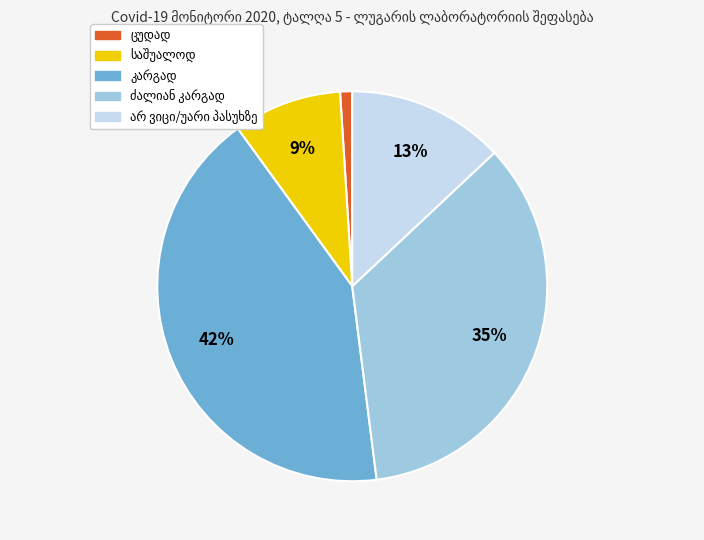

Is there any slice that represents more than half of the pie?

No